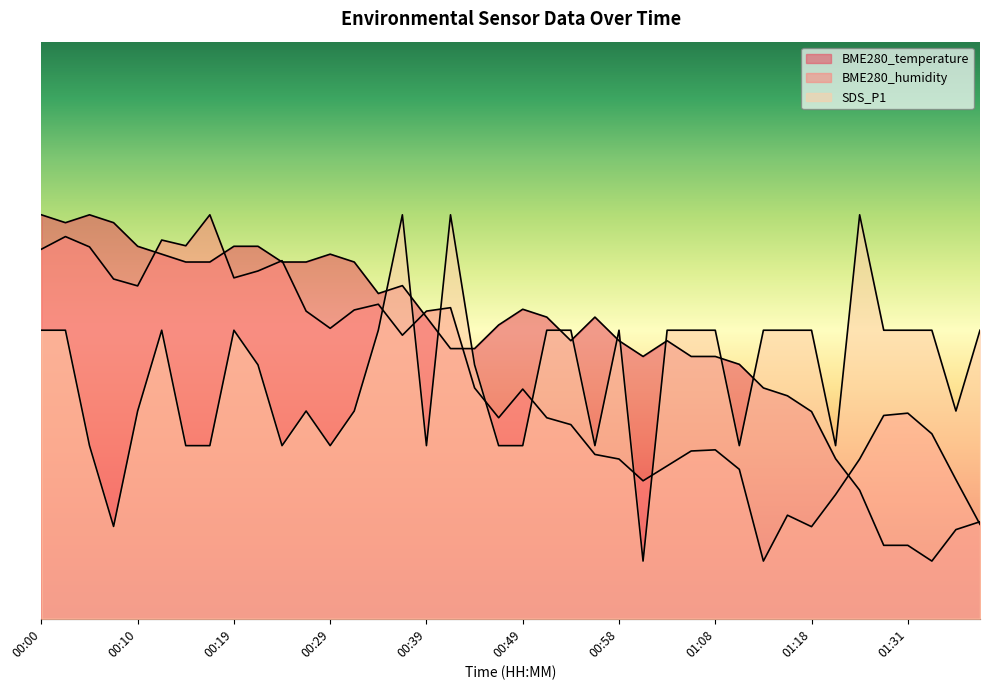

At which category does the chart reach its minimum across all series?

01:33